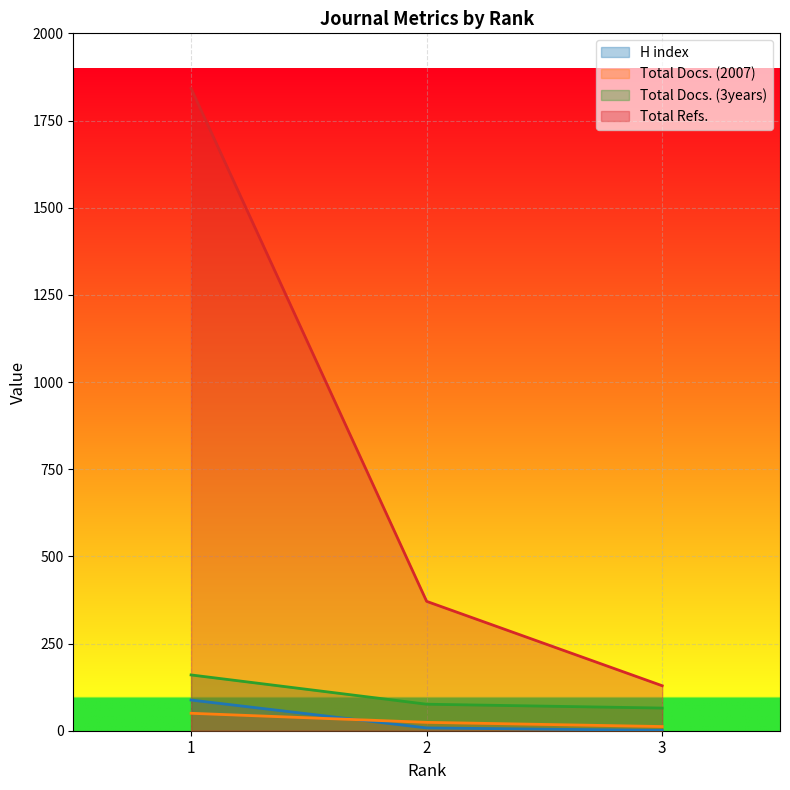

Reading left to right, what are all the values shown in this chart?

H index: 1=88	2=8	3=1
Total Docs. (2007): 1=50	2=24	3=12
Total Docs. (3years): 1=160	2=76	3=65
Total Refs.: 1=1842	2=371	3=129